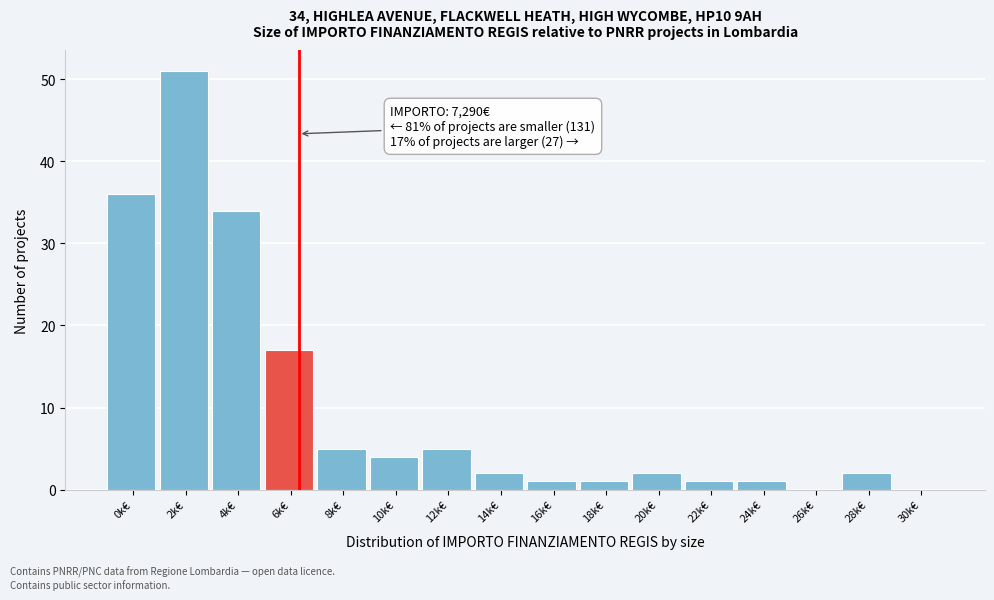

Reading right to left, list all the values displayed in this chart.

30k€=0	28k€=2	26k€=0	24k€=1	22k€=1	20k€=2	18k€=1	16k€=1	14k€=2	12k€=5	10k€=4	8k€=5	6k€=17	4k€=34	2k€=51	0k€=36